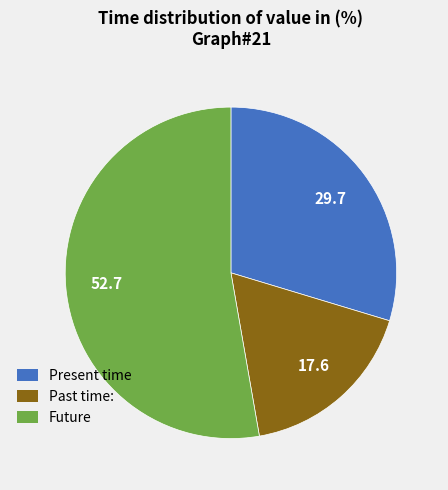

Is there any slice that represents more than half of the pie?

Yes